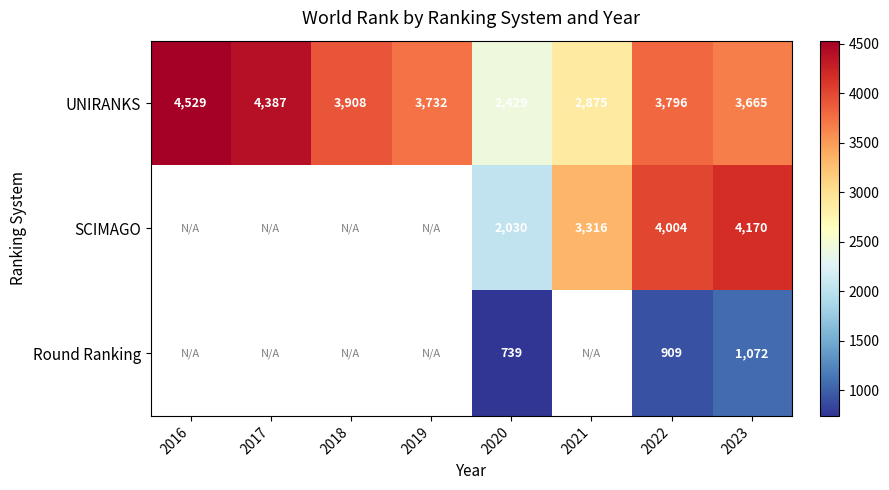

Rank the categories by UNIRANKS value from lowest to highest.

2020, 2021, 2023, 2019, 2022, 2018, 2017, 2016